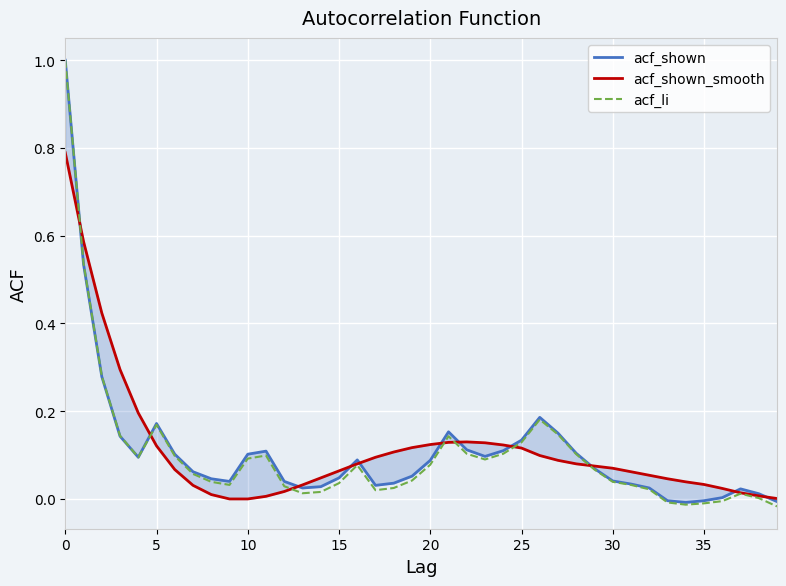

The value of acf_li at 10 is 0.0. True or false?

False